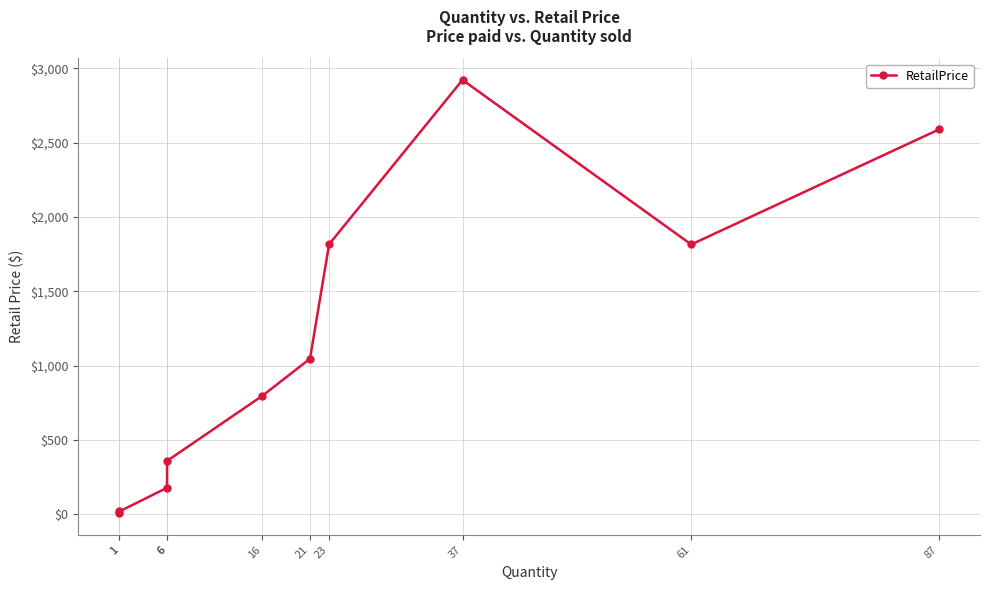

How many data points does each series have?

10